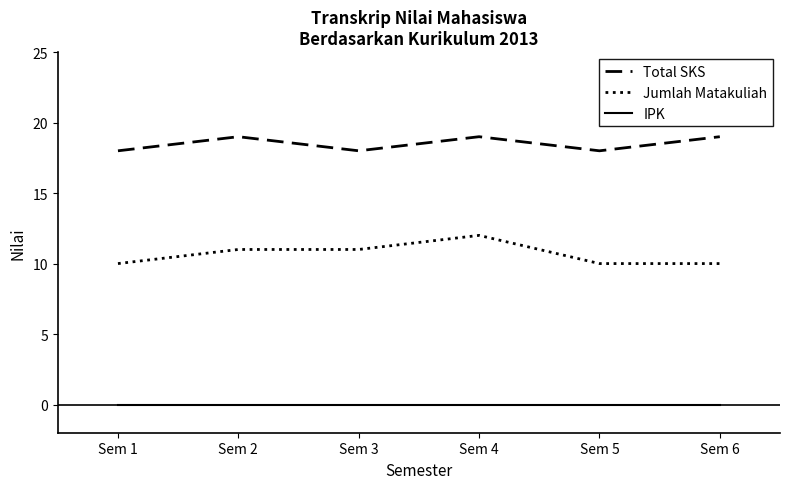

List the series in order of their peak value, lowest first.

IPK, Jumlah Matakuliah, Total SKS